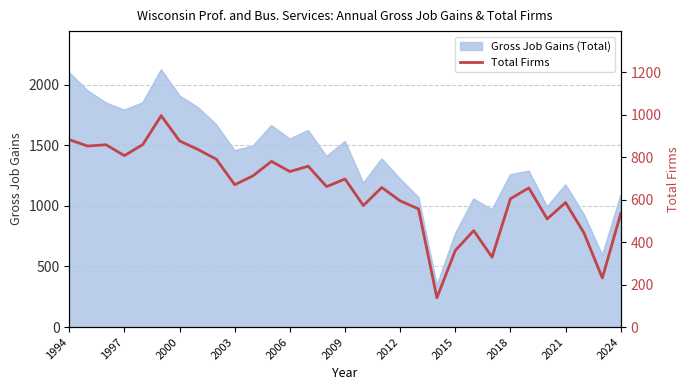

True or false: Gross Job Gains (Total) has a value of 1256 at 2018.

True